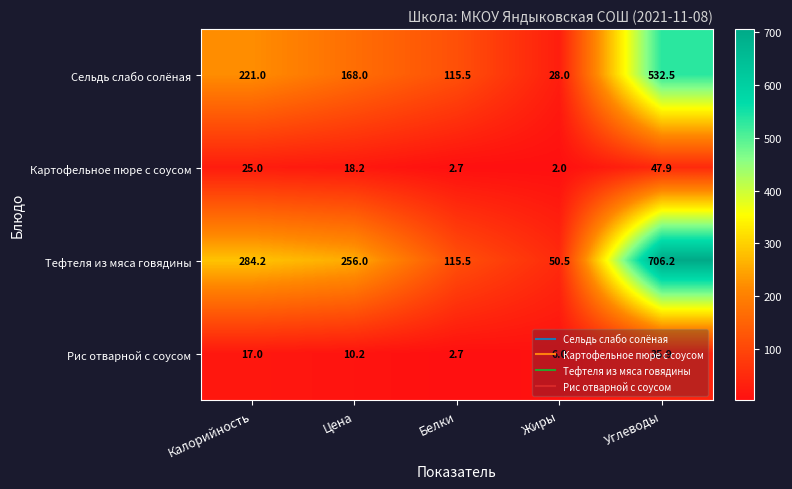

Count the number of categories in the chart.

5